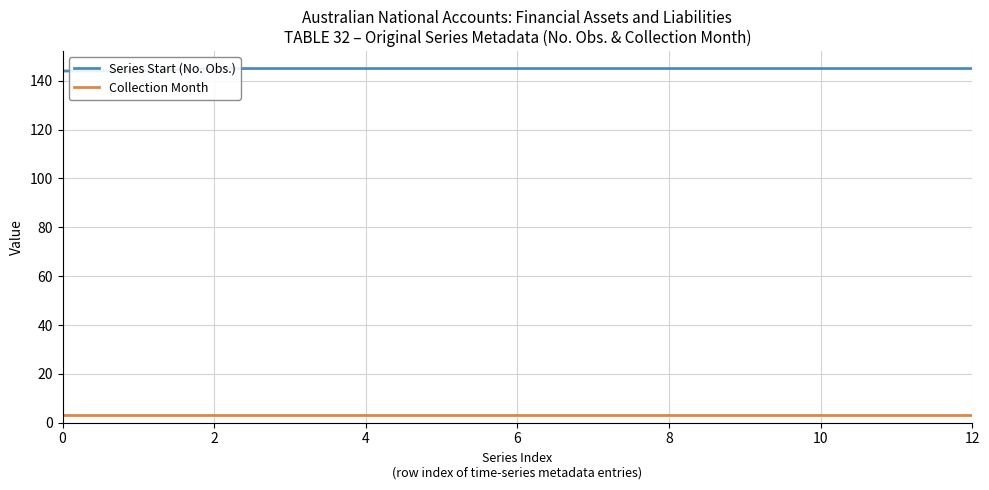

What is the value of the Series Start (No. Obs.) point at the 6th from the left?

145